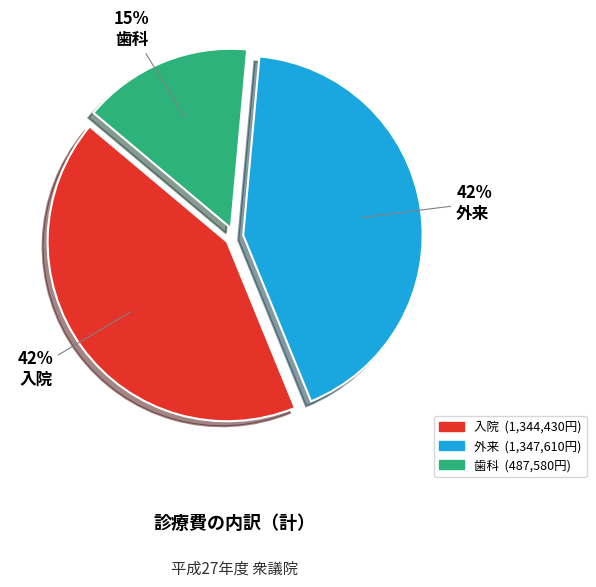

Is there any slice that represents more than half of the pie?

No